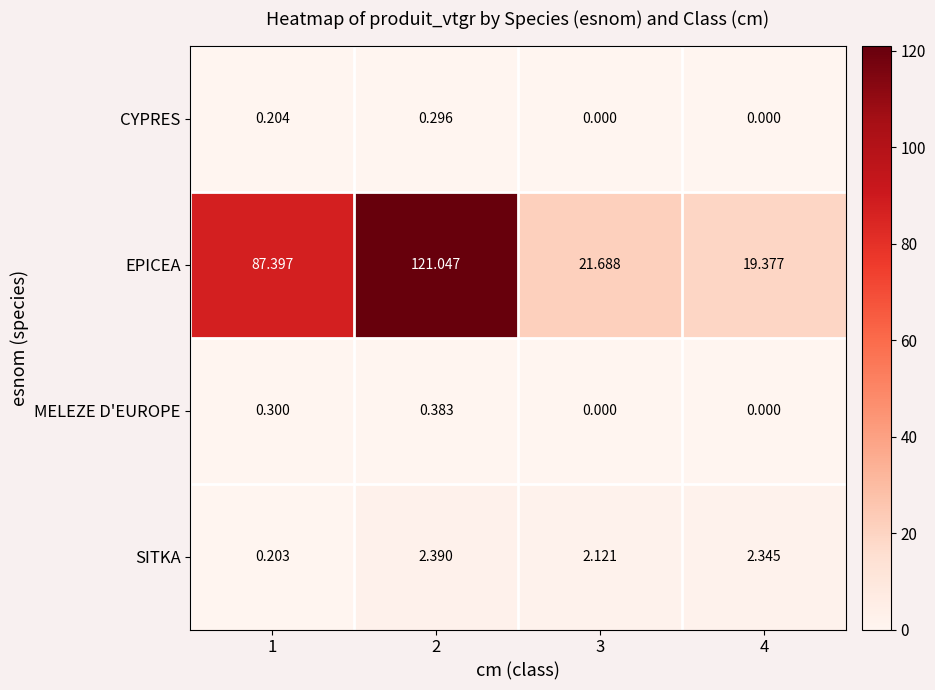

Between 1 and 3, which series saw the biggest shift?

EPICEA